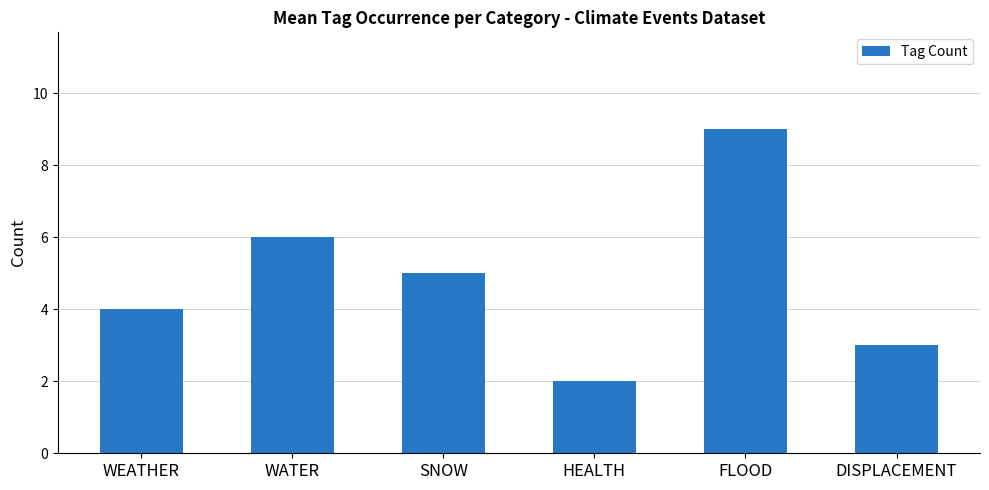

What is the change in value from SNOW to DISPLACEMENT?

-2